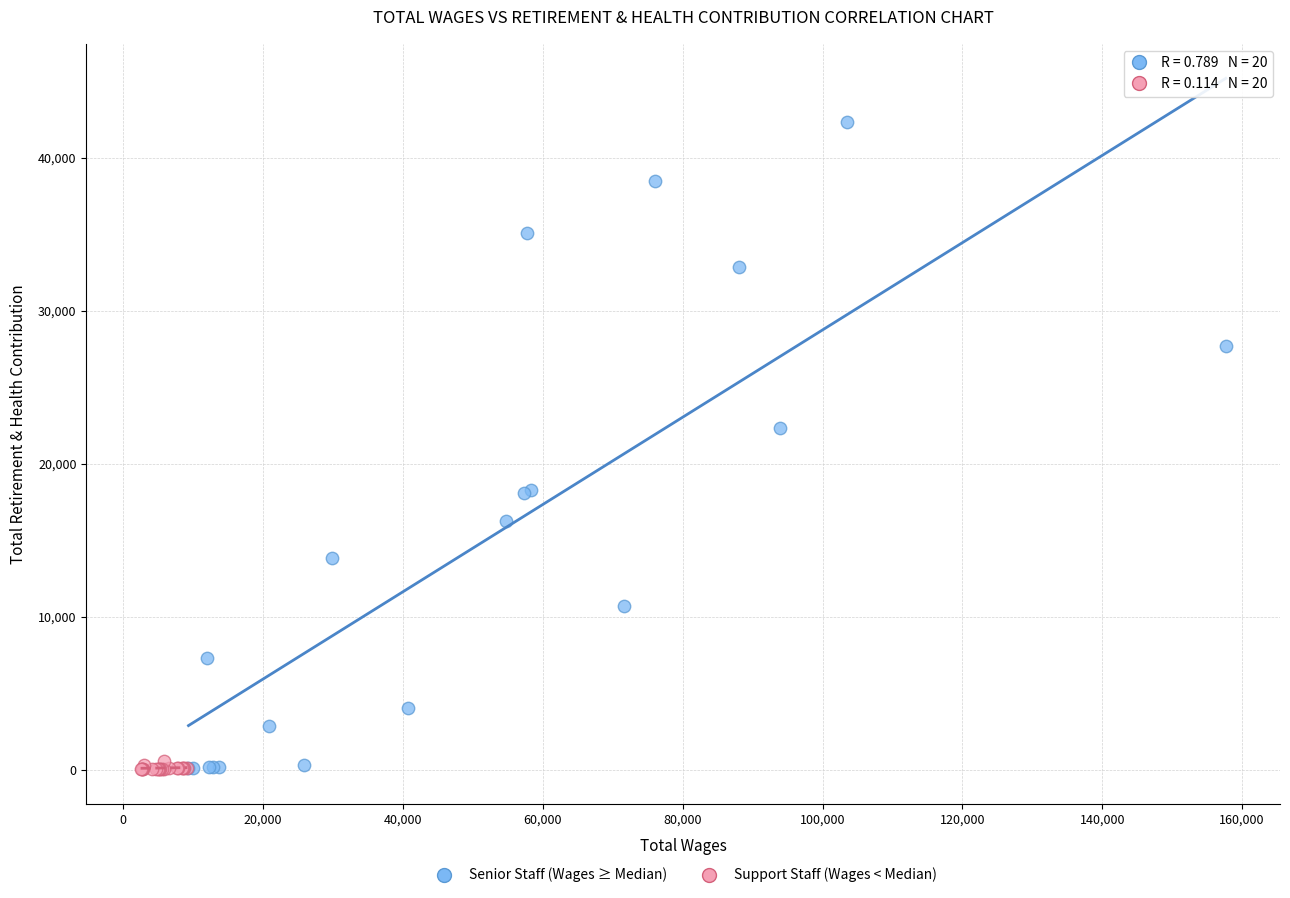

Which series has the widest spread of Y values?

Senior Staff (Wages ≥ Median)